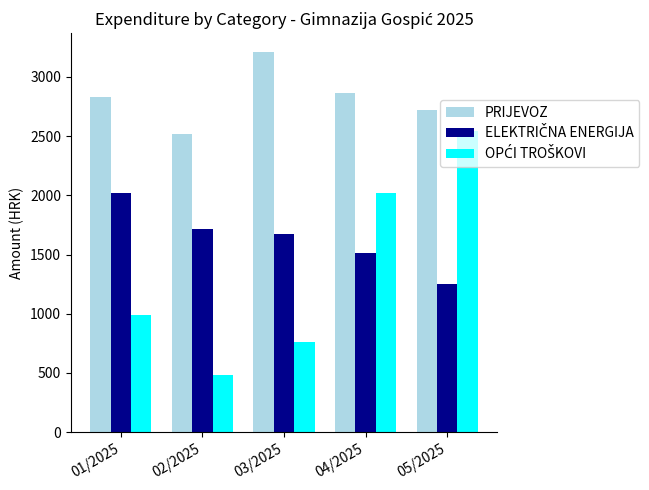

What is the difference between the PRIJEVOZ values at 05/2025 and 02/2025?

198.5